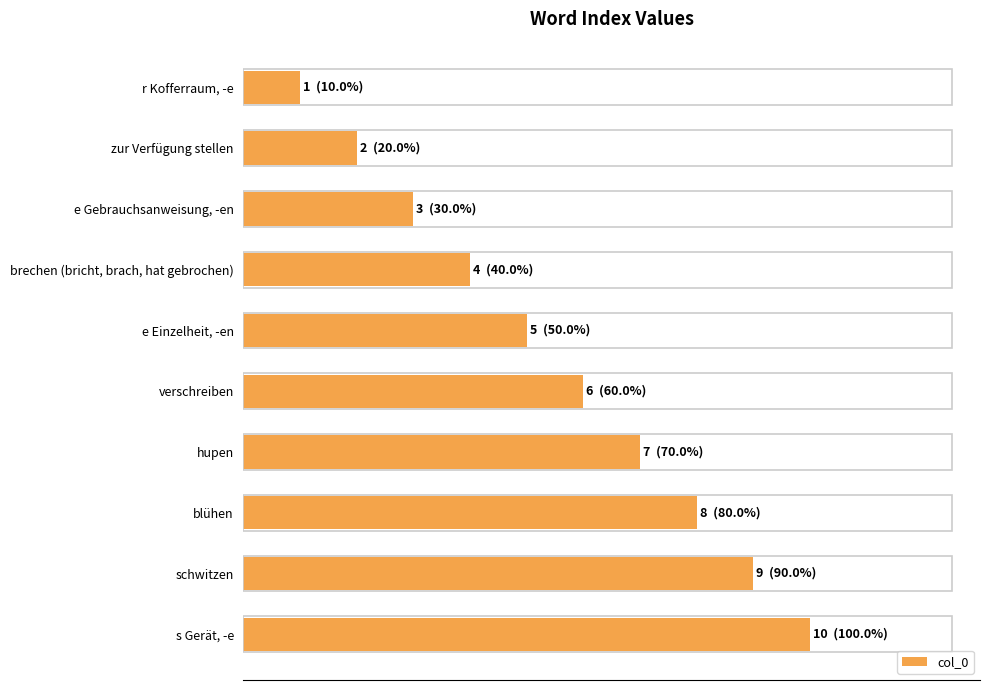

Are the bars horizontal?

Yes